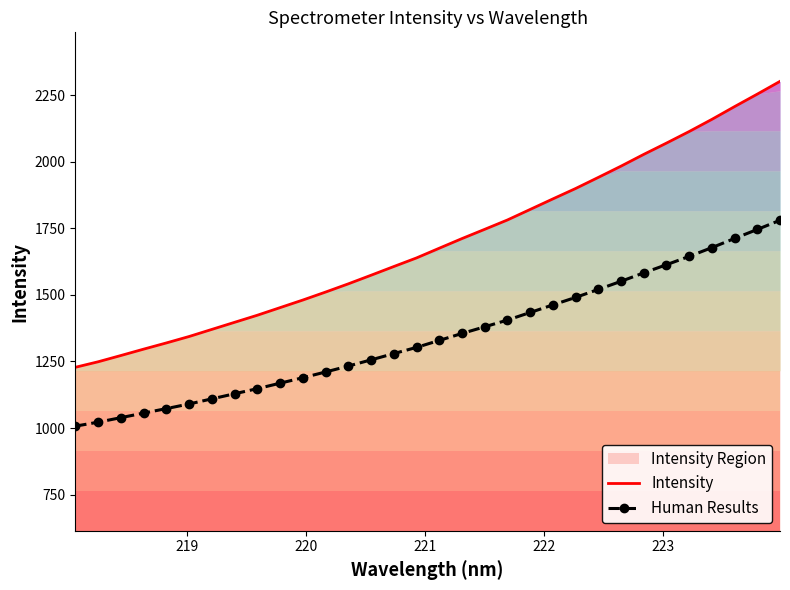

True or false: Human Results and Intensity intersect in this chart.

False